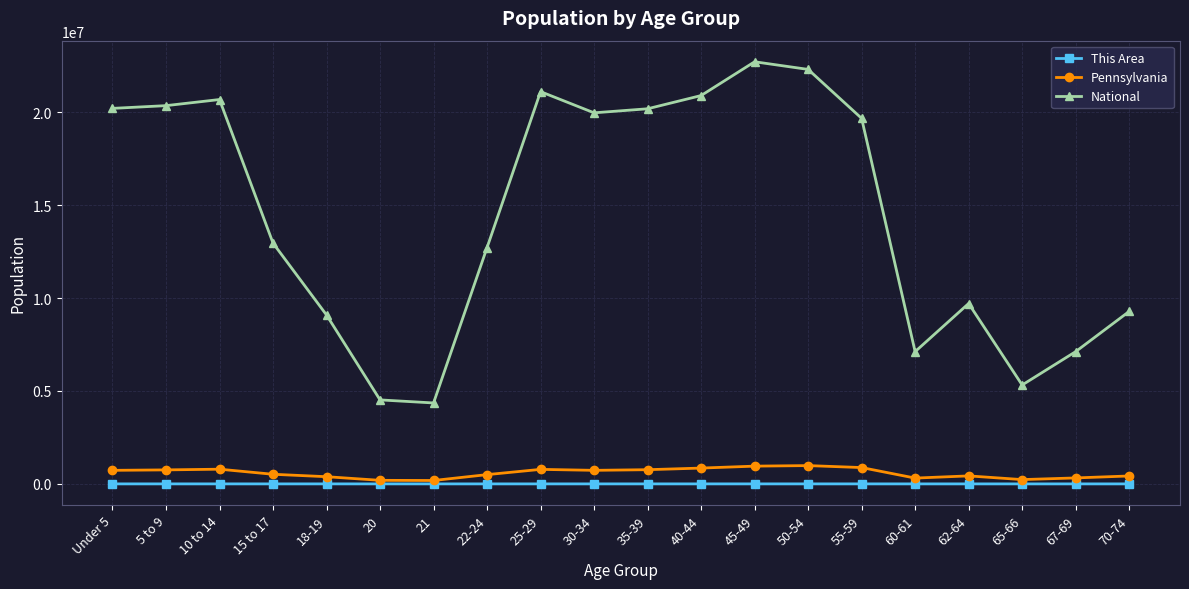

Which series has the largest total across all categories?

National